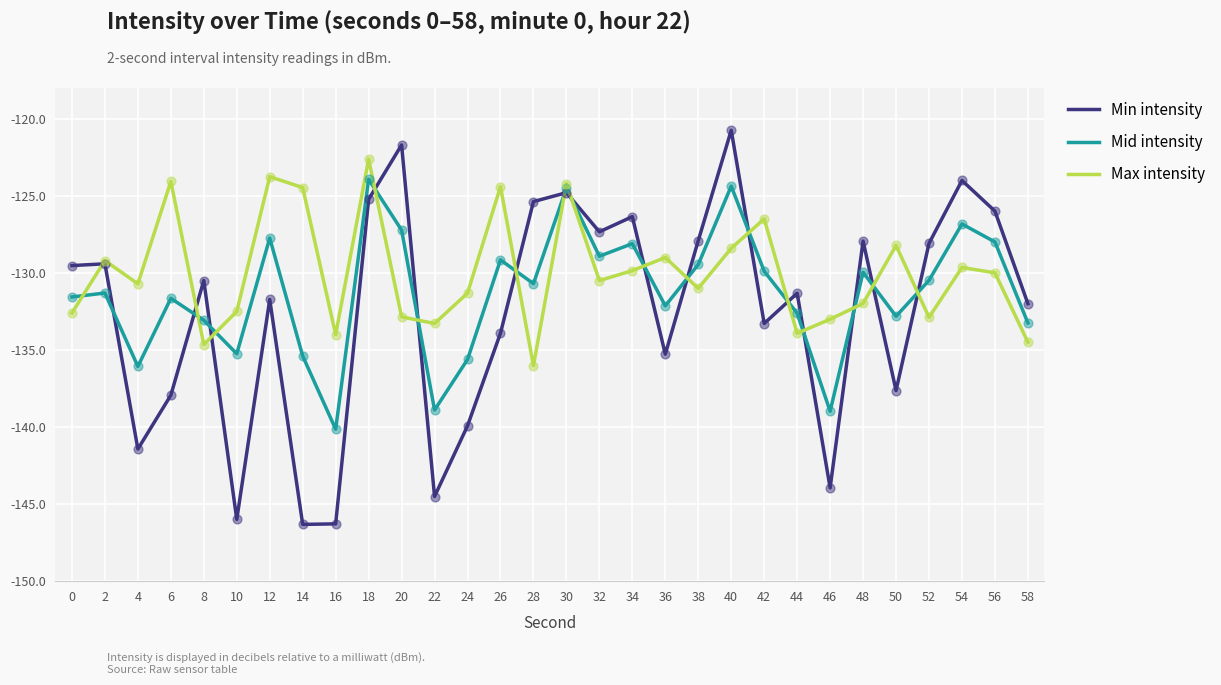

What are all the series names shown in the legend?

Min intensity, Mid intensity, Max intensity